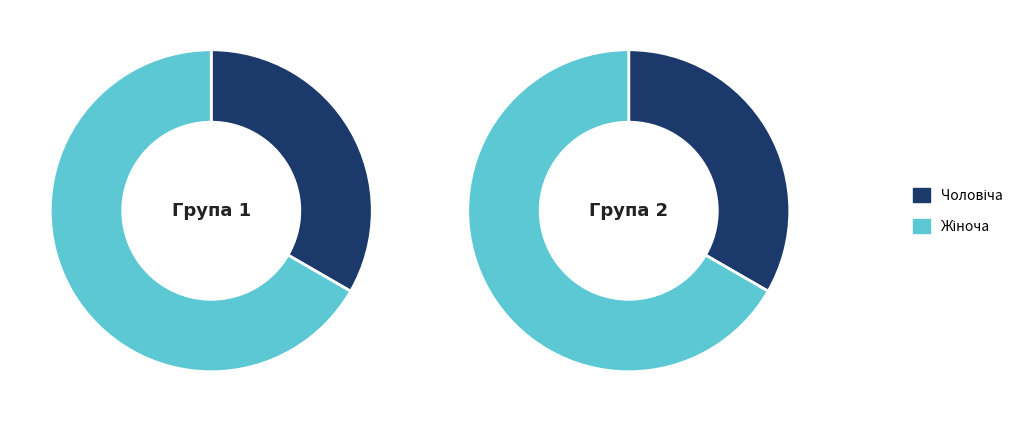

To the nearest percent, what is the average slice percentage?

50%